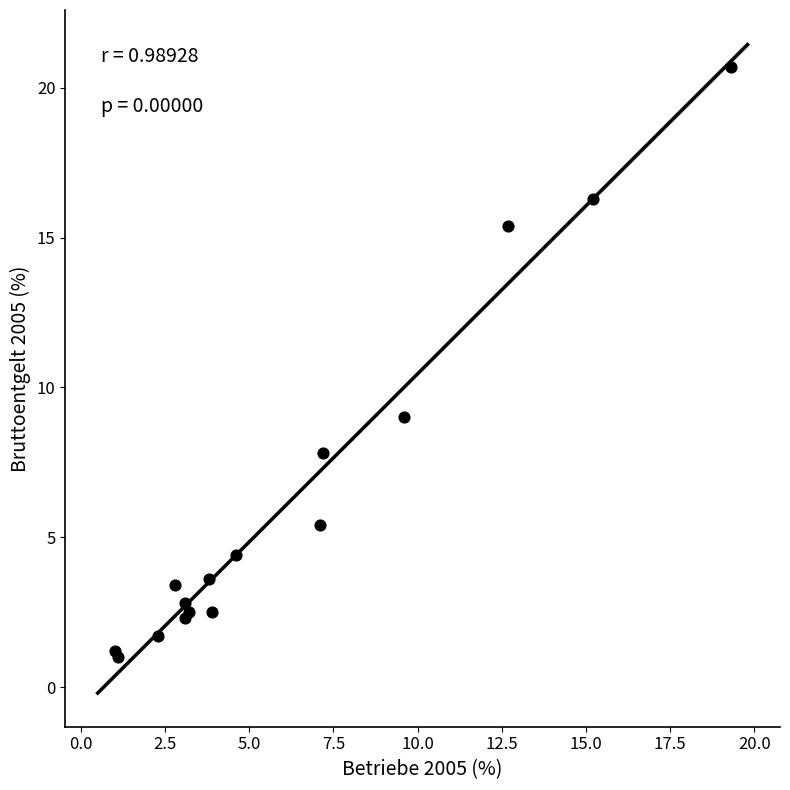

What Y value in the scatter plot is closest to 10?

9.0